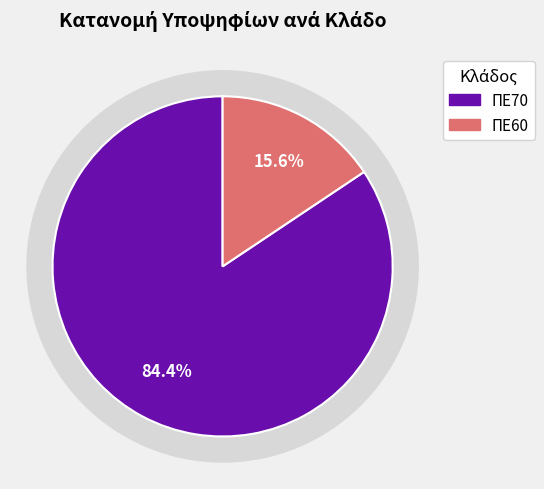

Is it true that ΠΕ60 is 8% of the pie?

False